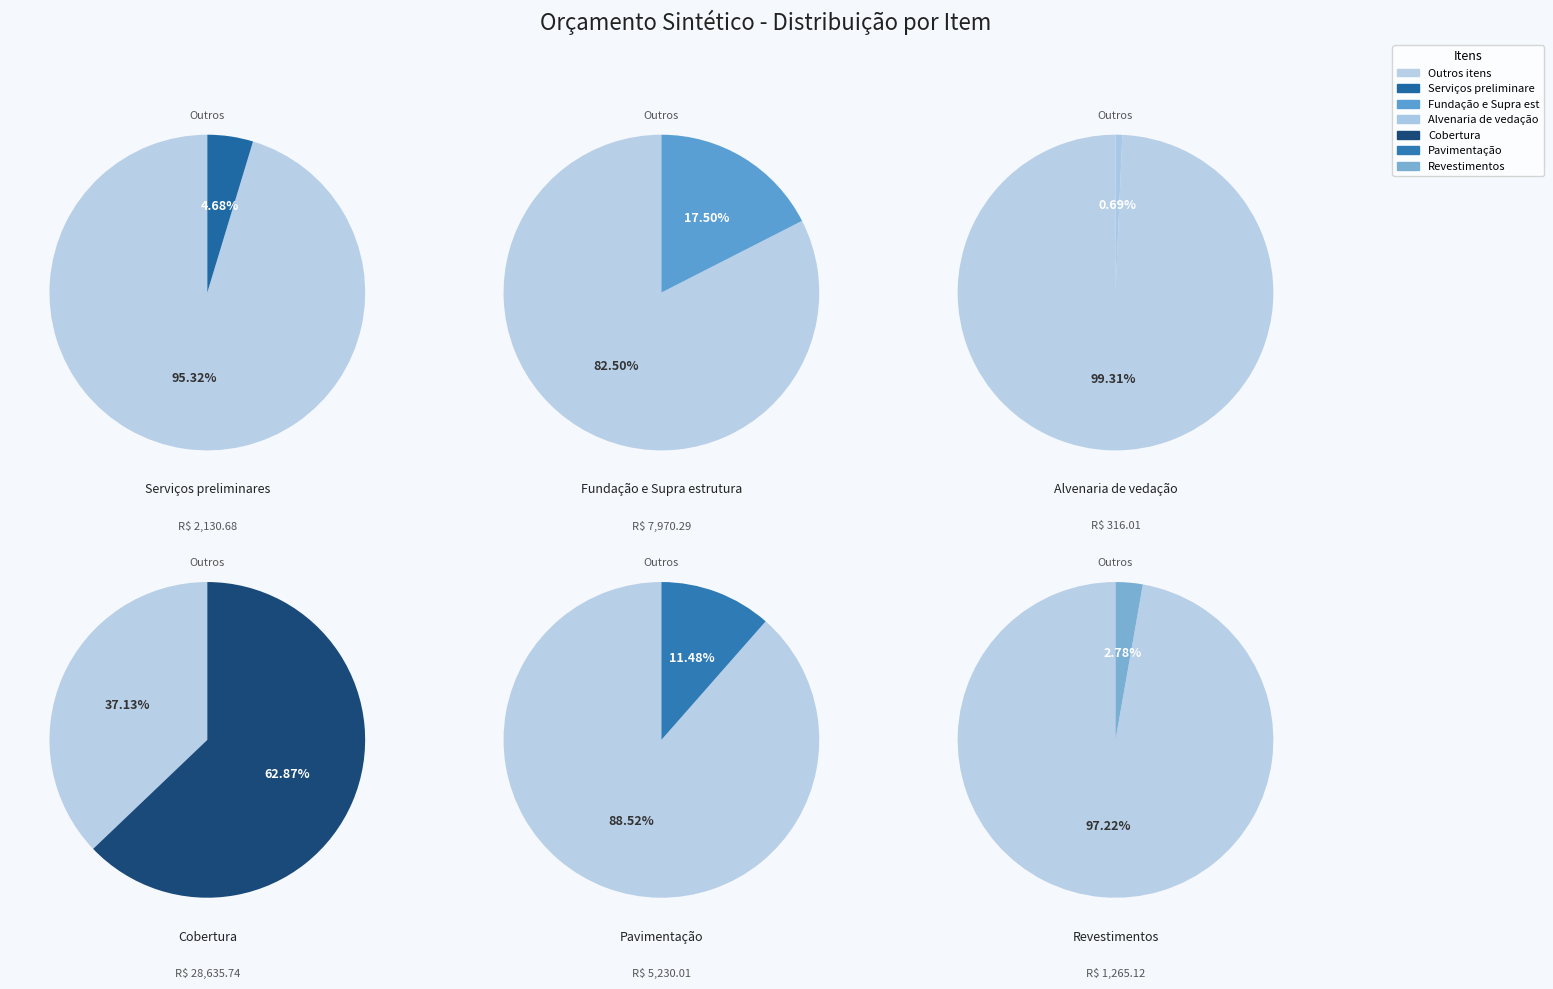

What is the smallest slice in the pie chart?

Alvenaria de vedação